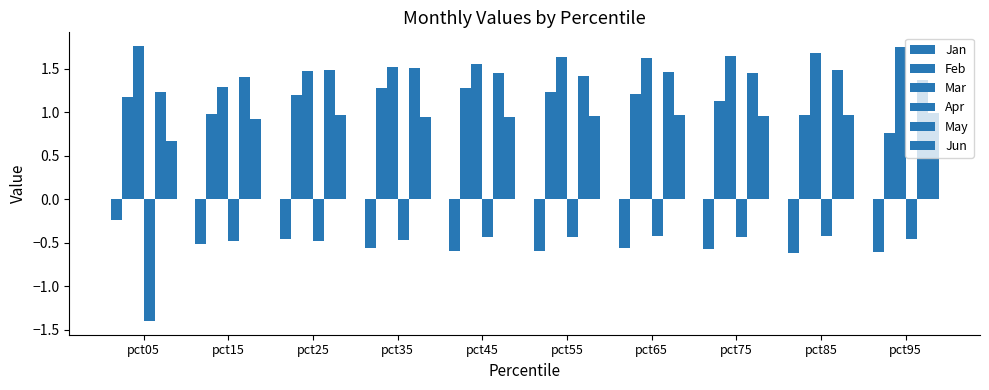

Which series changed the most between pct25 and pct35?

Jan